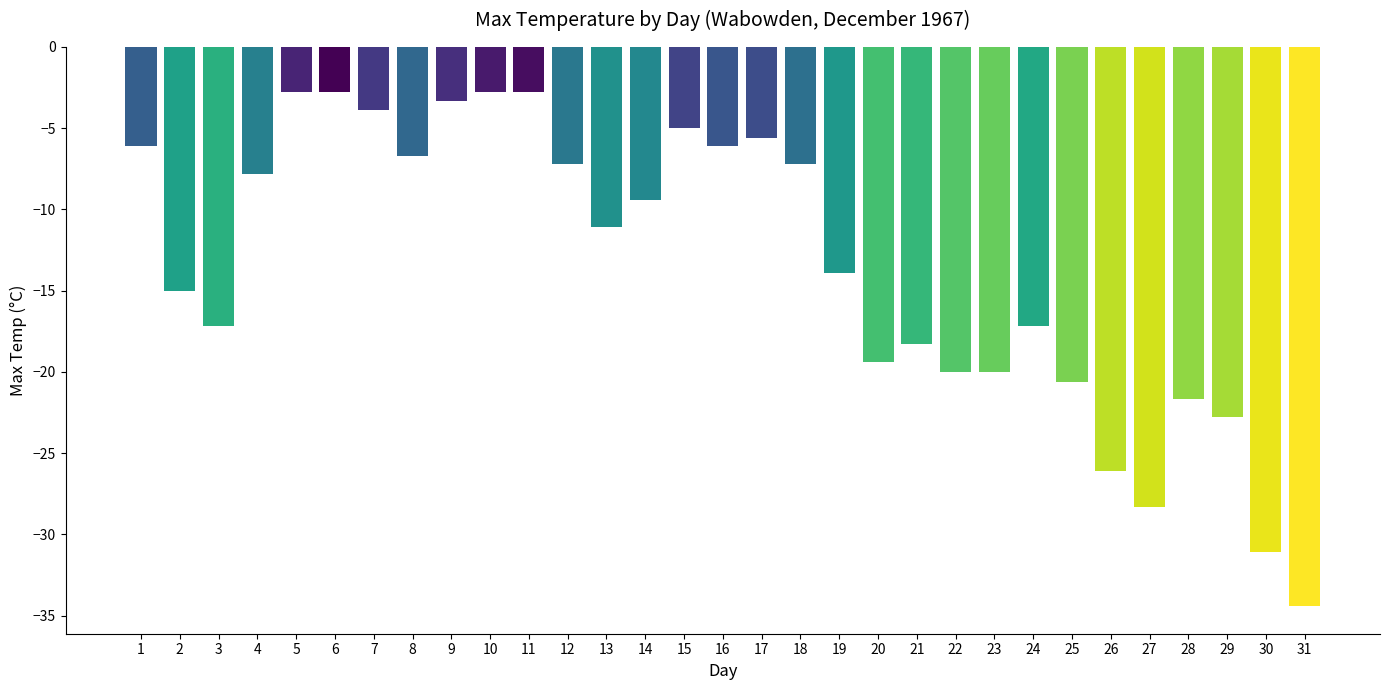

What is the average value?

-13.4